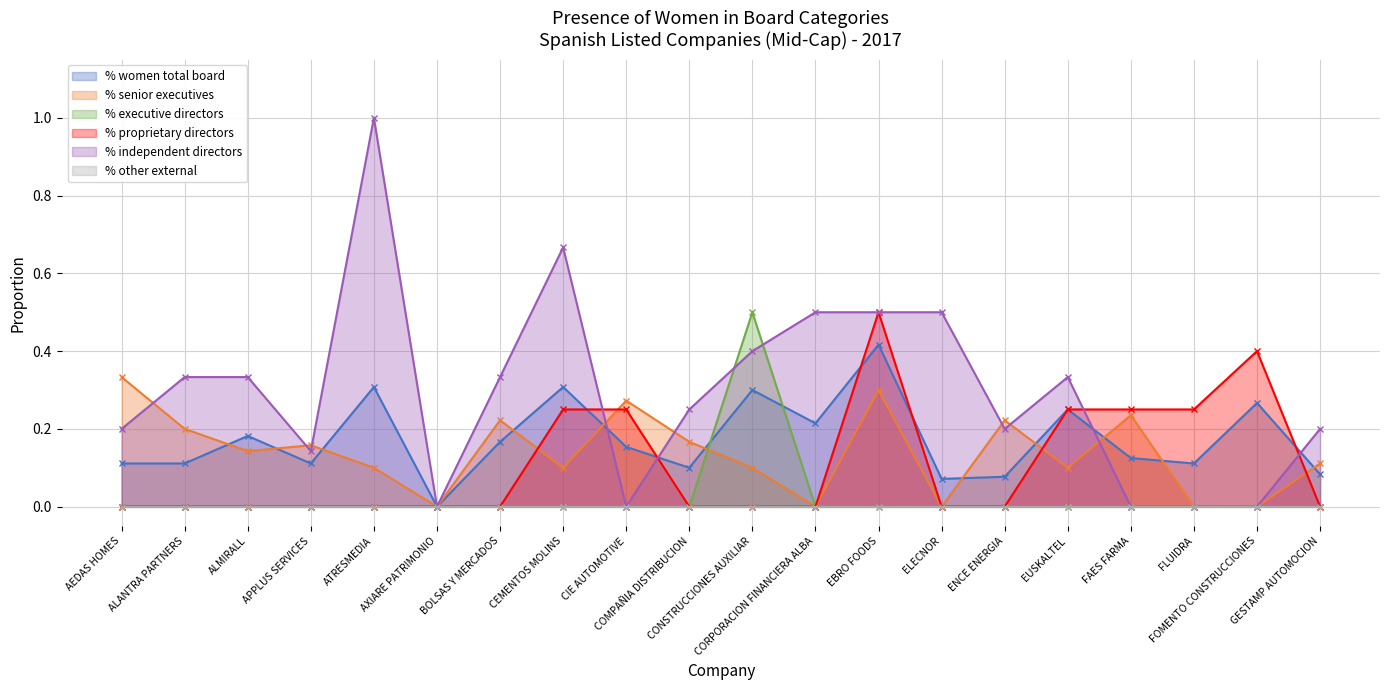

The % senior executives series shows 0.2 at FAES FARMA. True or false?

True